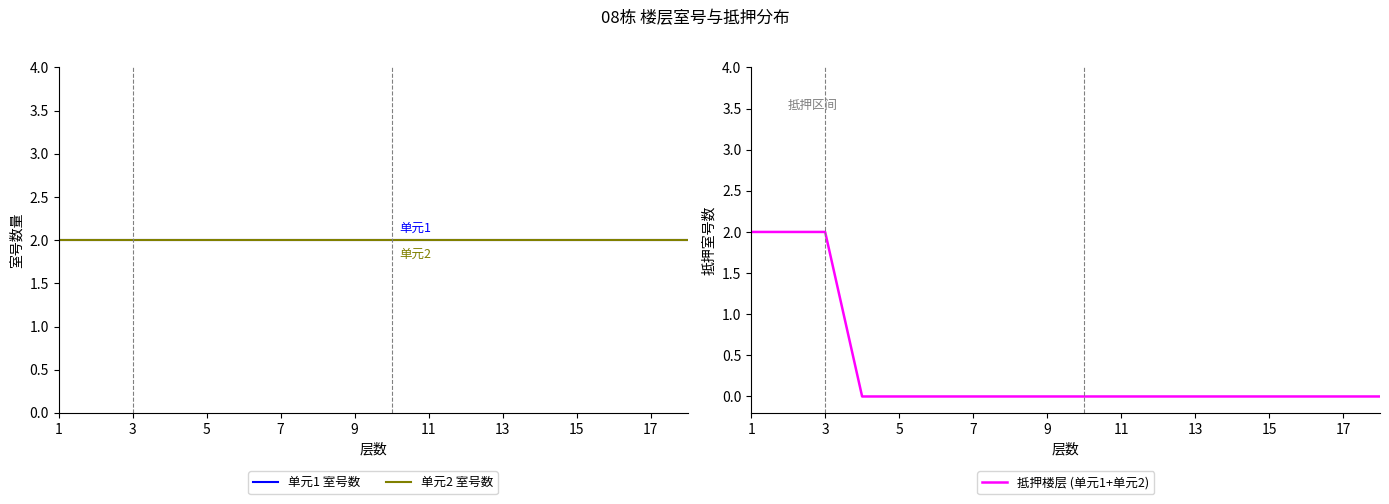

True or false: 抵押楼层 (单元1+单元2) has a value of 0 at 15.

True